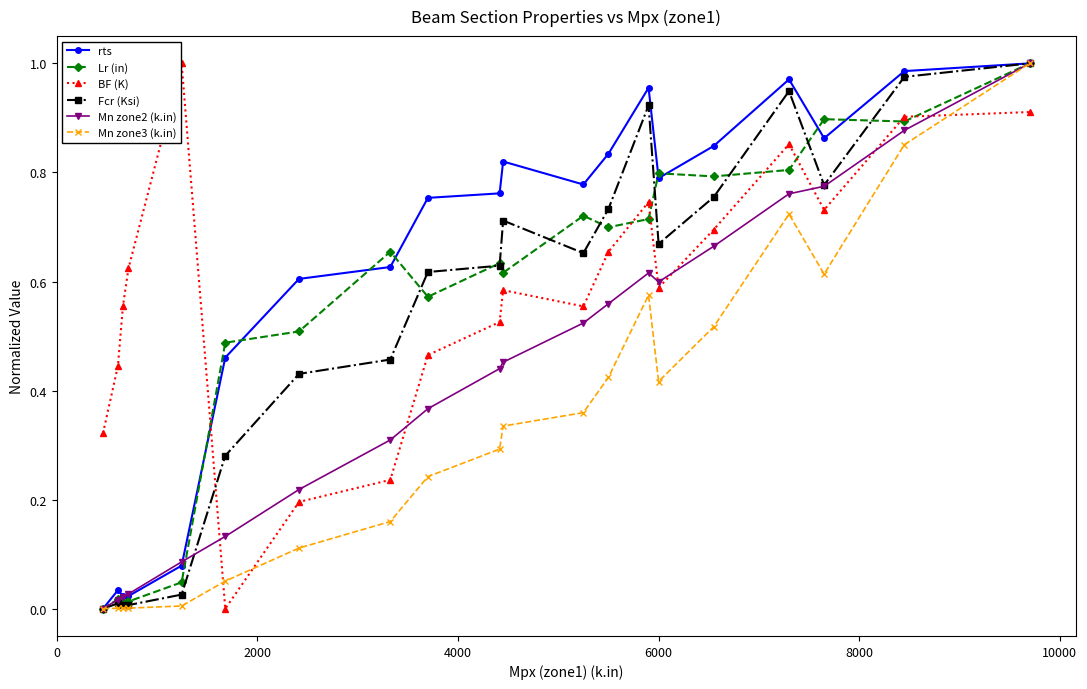

True or false: Fcr (Ksi) has more than 1 points higher than both neighbors.

True